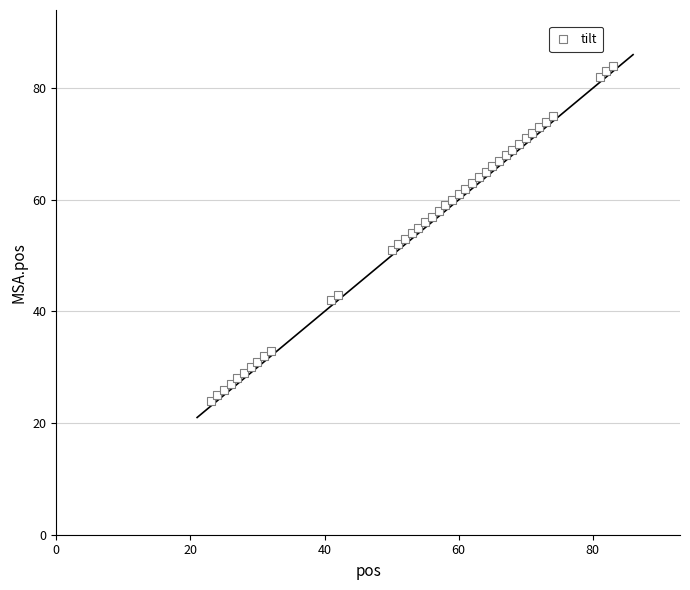

What is the range of Y values (max minus min)?

60